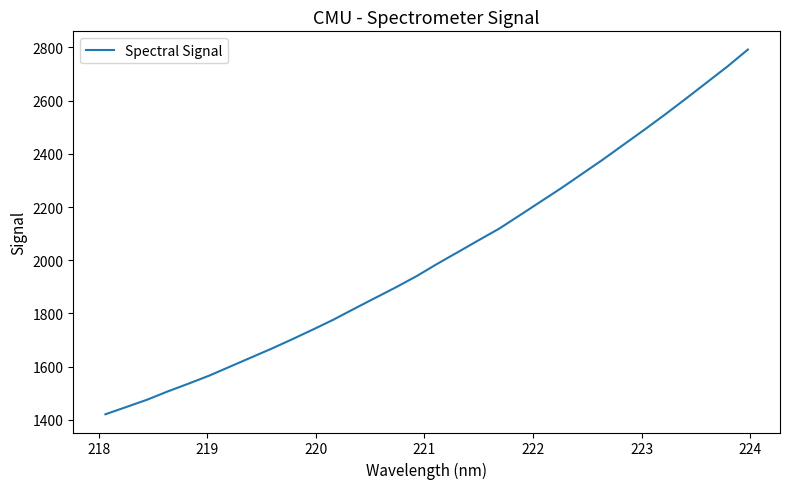

What is the greatest value displayed?

2791.9